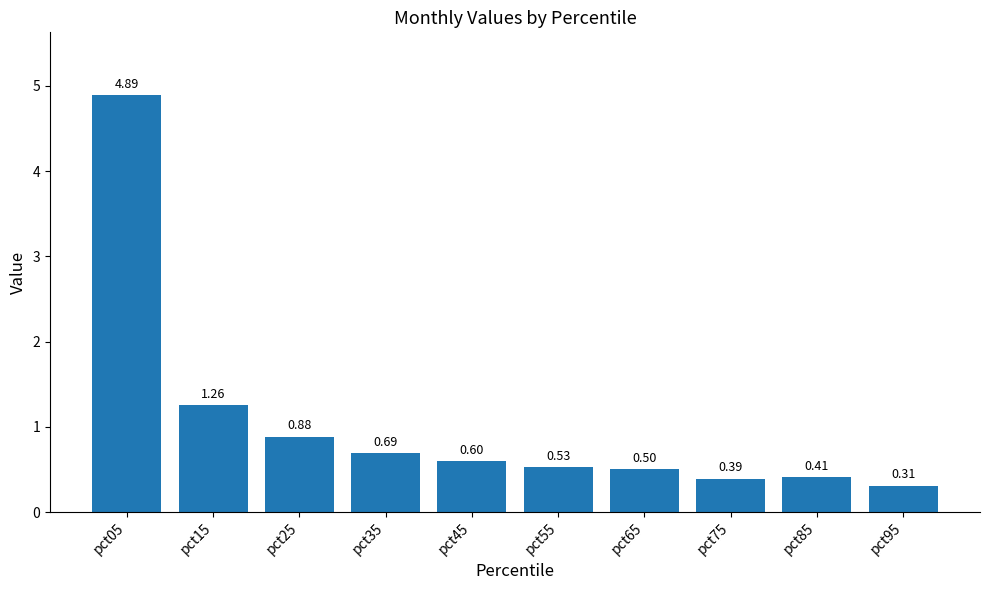

List the labels in order of value, largest first.

pct05, pct15, pct25, pct35, pct45, pct55, pct65, pct85, pct75, pct95